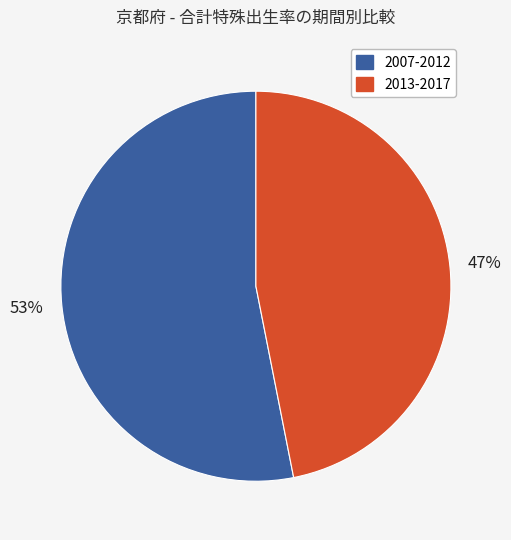

Does any single category account for the majority?

Yes